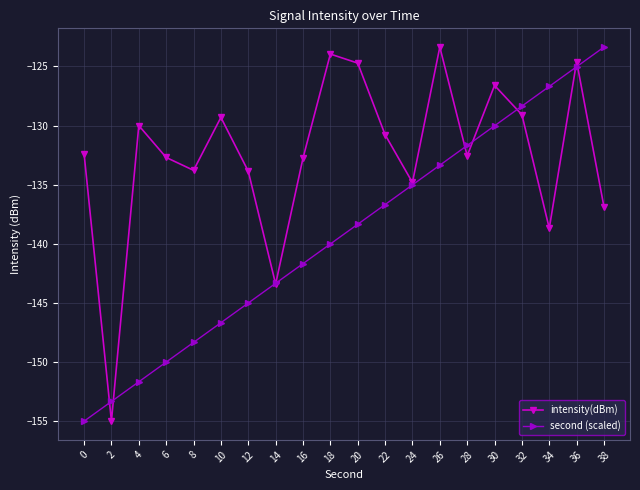

The value of second (scaled) at 6 is -236.2. True or false?

False